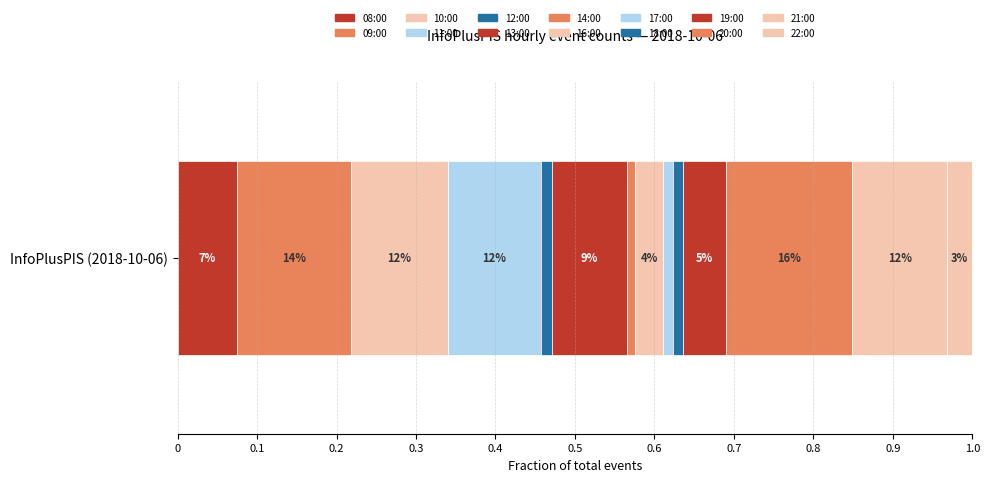

Count the number of categories in the chart.

14